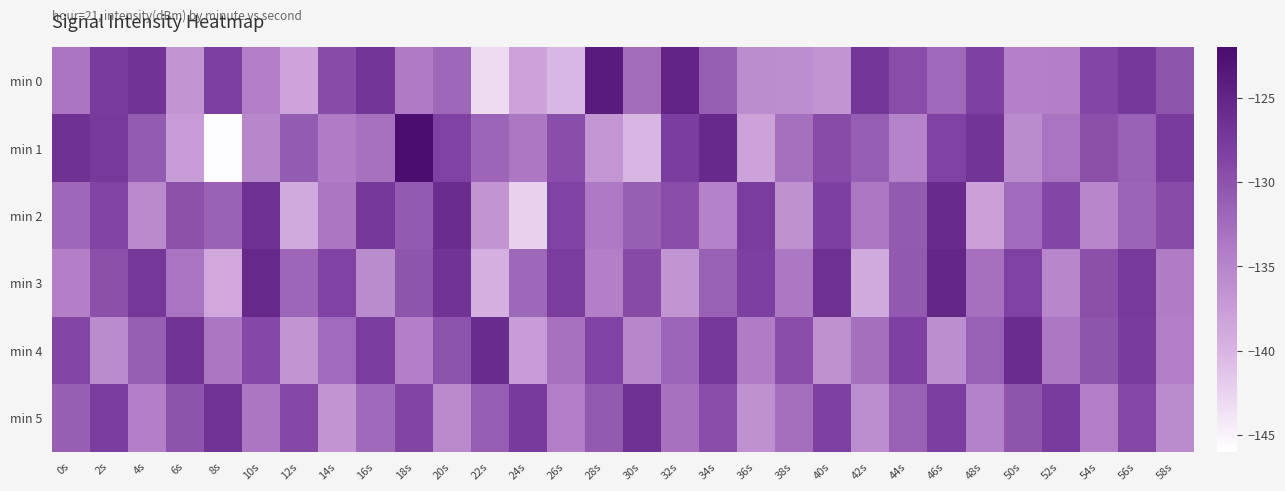

Reading left to right, transcribe all the data shown in this chart.

min 0: 0s=-133.3	2s=-127.8	4s=-126.7	6s=-136.7	8s=-128.1	10s=-134.3	12s=-138.4	14s=-129.4	16s=-127.1	18s=-133.9	20s=-132.1	22s=-143.1	24s=-138.2	26s=-140.2	28s=-123.9	30s=-132.6	32s=-124.9	34s=-131.2	36s=-135.8	38s=-136.0	40s=-136.6	42s=-127.1	44s=-129.5	46s=-132.2	48s=-128.3	50s=-134.6	52s=-134.5	54s=-128.9	56s=-127.4	58s=-130.2
min 1: 0s=-126.6	2s=-127.5	4s=-130.8	6s=-137.4	8s=-145.8	10s=-135.2	12s=-130.9	14s=-134.0	16s=-133.0	18s=-122.2	20s=-128.4	22s=-131.8	24s=-133.7	26s=-129.5	28s=-136.8	30s=-140.1	32s=-127.9	34s=-125.6	36s=-138.2	38s=-132.9	40s=-129.3	42s=-131.1	44s=-134.8	46s=-128.4	48s=-126.9	50s=-135.7	52s=-133.2	54s=-129.8	56s=-131.4	58s=-127.7
min 2: 0s=-132.1	2s=-128.7	4s=-135.4	6s=-129.9	8s=-131.6	10s=-126.3	12s=-138.9	14s=-133.4	16s=-127.2	18s=-130.7	20s=-125.9	22s=-136.8	24s=-142.3	26s=-128.6	28s=-133.9	30s=-131.2	32s=-129.4	34s=-134.7	36s=-127.9	38s=-136.3	40s=-128.1	42s=-133.6	44s=-130.8	46s=-125.7	48s=-137.9	50s=-132.4	52s=-128.9	54s=-135.2	56s=-131.7	58s=-129.3
min 3: 0s=-134.6	2s=-129.8	4s=-127.3	6s=-133.2	8s=-138.7	10s=-125.4	12s=-131.9	14s=-128.6	16s=-135.7	18s=-130.2	20s=-126.8	22s=-139.4	24s=-132.1	26s=-127.9	28s=-134.6	30s=-129.2	32s=-136.8	34s=-131.4	36s=-128.1	38s=-133.7	40s=-126.3	42s=-138.9	44s=-130.6	46s=-125.2	48s=-132.9	50s=-128.4	52s=-135.1	54s=-129.8	56s=-127.5	58s=-134.0
min 4: 0s=-128.9	2s=-135.7	4s=-131.2	6s=-126.8	8s=-133.4	10s=-129.1	12s=-136.8	14s=-132.3	16s=-127.9	18s=-134.6	20s=-130.1	22s=-125.8	24s=-137.4	26s=-133.0	28s=-128.6	30s=-135.2	32s=-131.8	34s=-127.3	36s=-134.0	38s=-129.6	40s=-136.2	42s=-132.8	44s=-128.3	46s=-135.9	48s=-131.4	50s=-126.0	52s=-133.7	54s=-130.2	56s=-127.8	58s=-134.4
min 5: 0s=-131.2	2s=-127.9	4s=-134.6	6s=-130.1	8s=-126.8	10s=-133.4	12s=-129.0	14s=-136.7	16s=-132.2	18s=-128.8	20s=-135.4	22s=-131.0	24s=-127.6	26s=-134.2	28s=-130.8	30s=-126.3	32s=-133.0	34s=-129.6	36s=-136.2	38s=-132.8	40s=-128.3	42s=-135.9	44s=-131.4	46s=-128.0	48s=-134.7	50s=-130.2	52s=-127.8	54s=-134.4	56s=-129.0	58s=-135.7